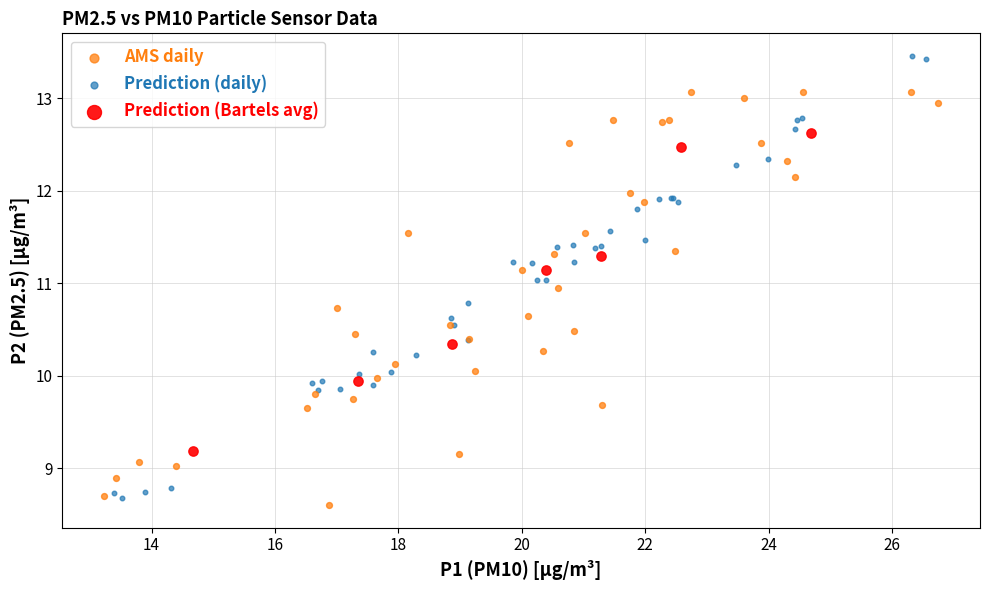

Which series contains the lowest Y value?

AMS daily